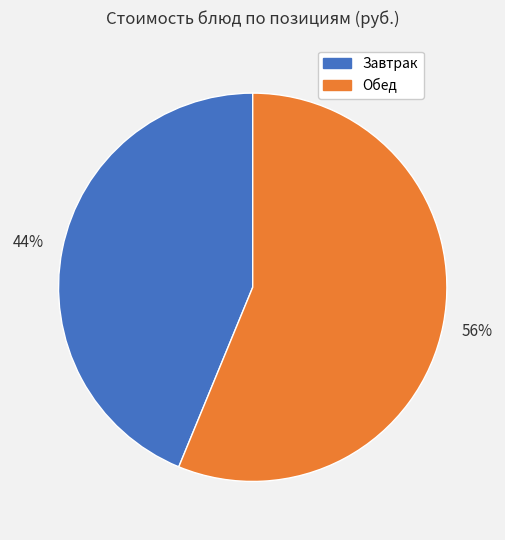

To the nearest percent, what is the average slice percentage?

50%